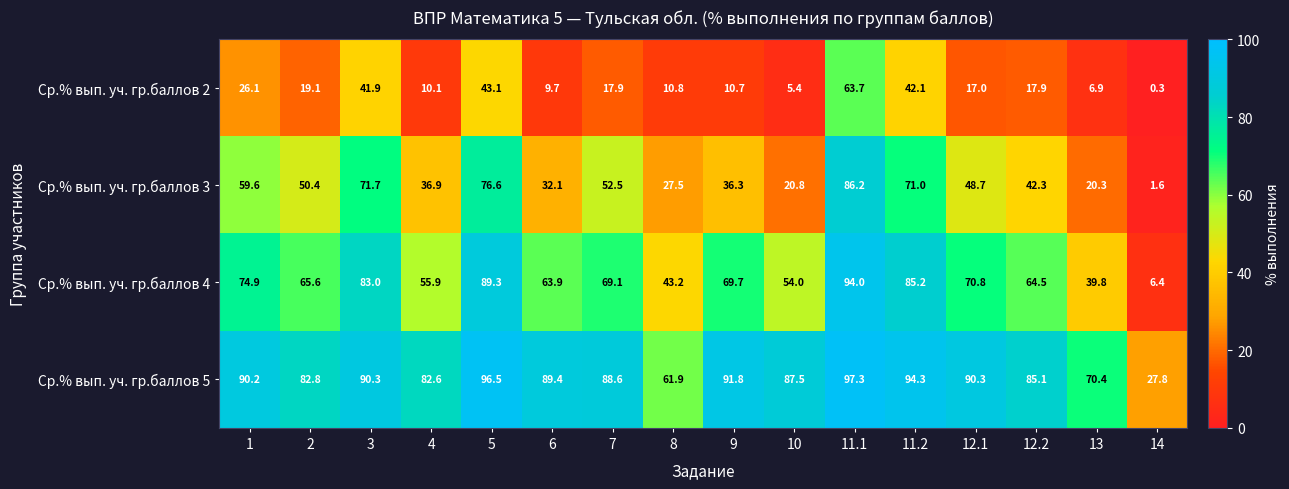

Rank the series by their average value, from highest to lowest.

Ср.% вып. уч. гр.баллов 5, Ср.% вып. уч. гр.баллов 4, Ср.% вып. уч. гр.баллов 3, Ср.% вып. уч. гр.баллов 2